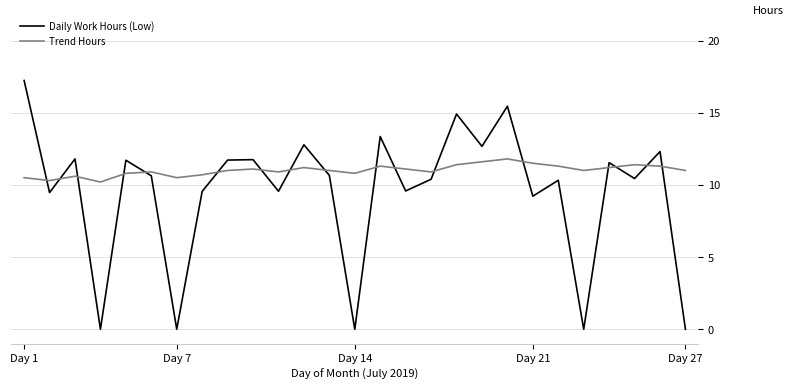

What is the maximum value shown in the chart?

17.2